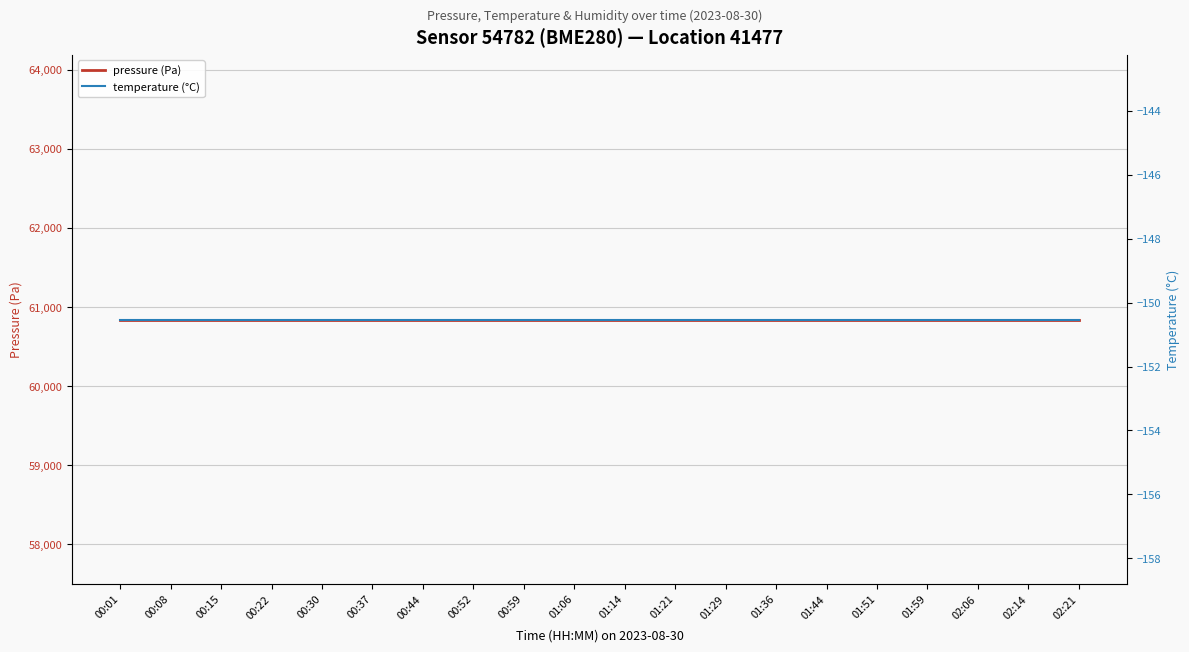

Between 00:15 and 00:59, which series saw the biggest shift?

pressure (Pa)